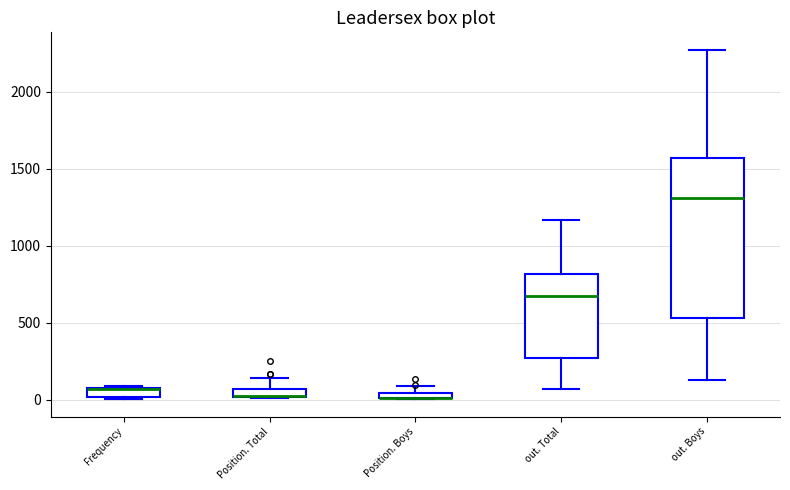

Comparing the boxes themselves (not the whiskers), which one is the tallest?

out. Boys